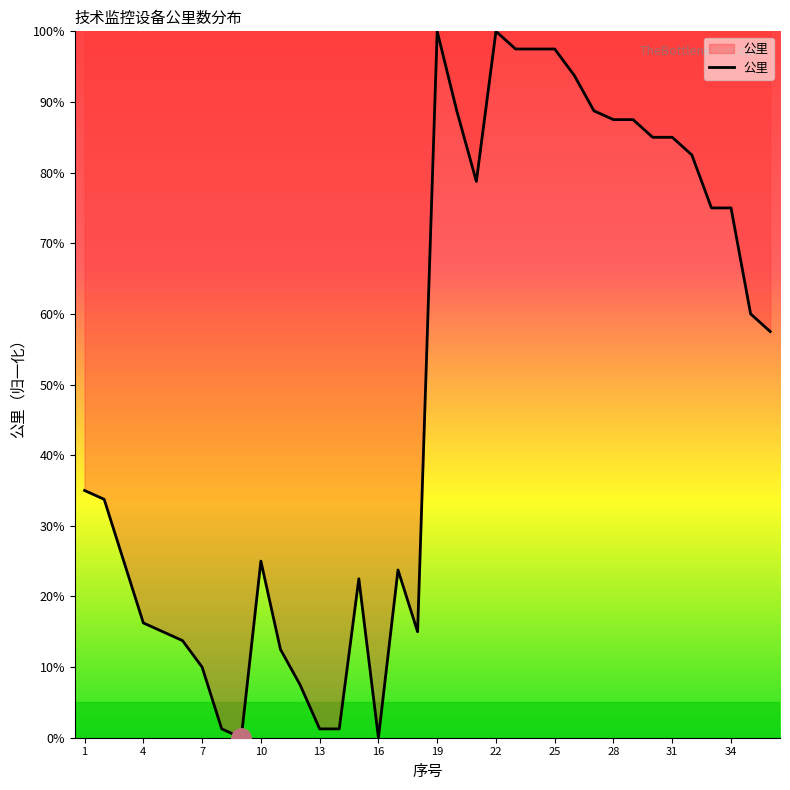

What is the greatest value displayed?

100.0